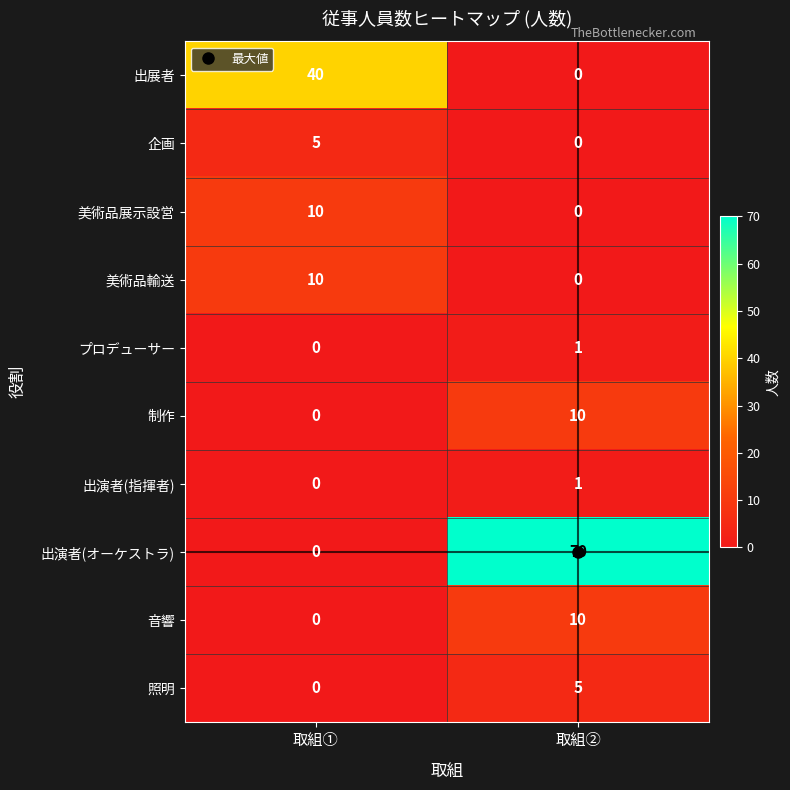

What is the greatest value displayed?

70